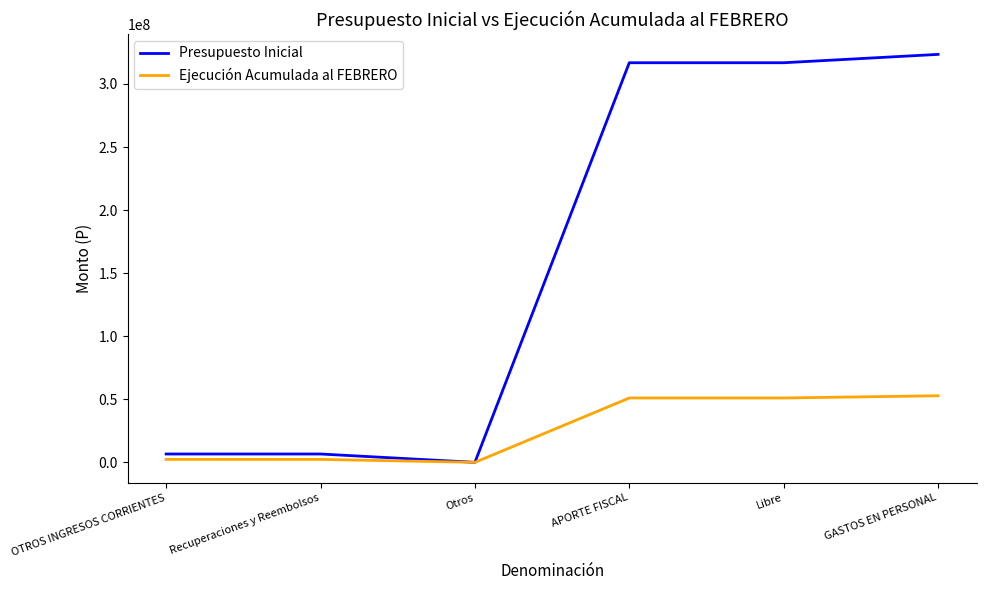

Between which two adjacent categories do Presupuesto Inicial and Ejecución Acumulada al FEBRERO first intersect?

Recuperaciones y Reembolsos and Otros